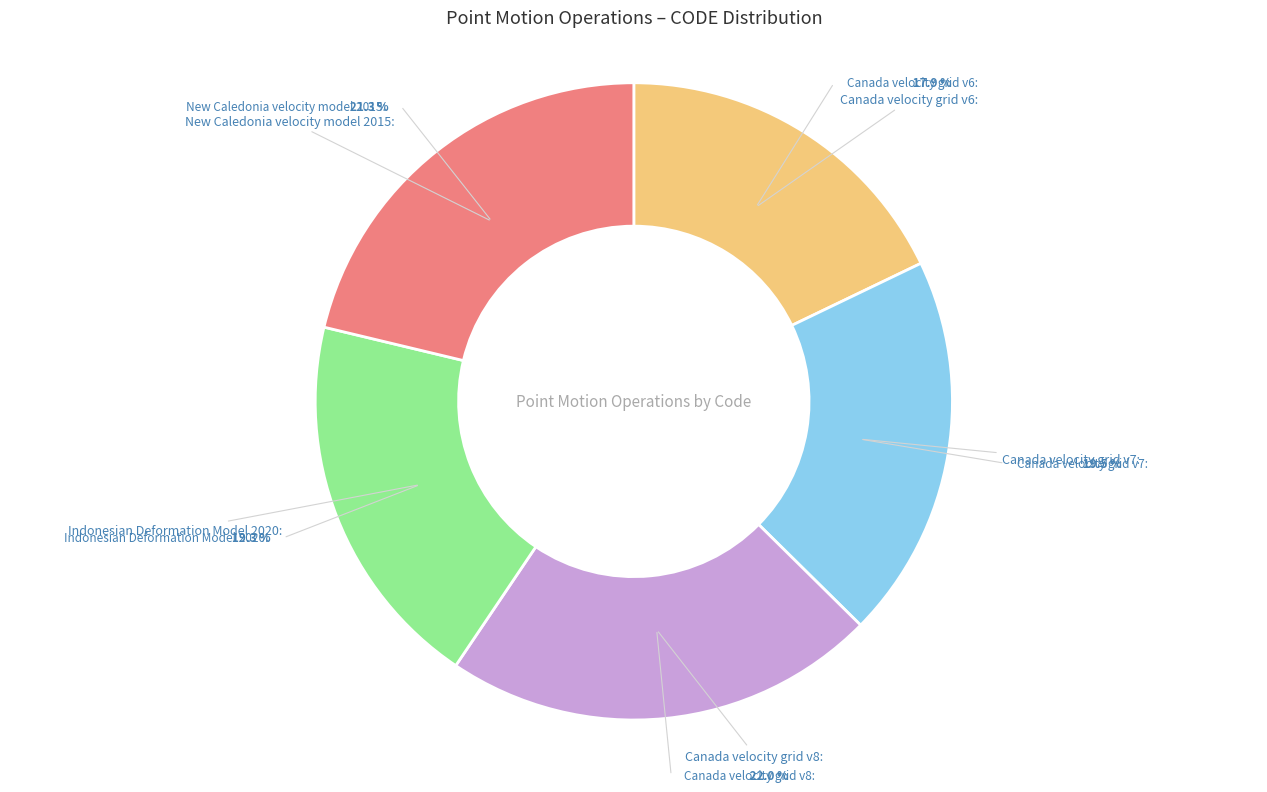

Is there any slice that represents more than half of the pie?

No